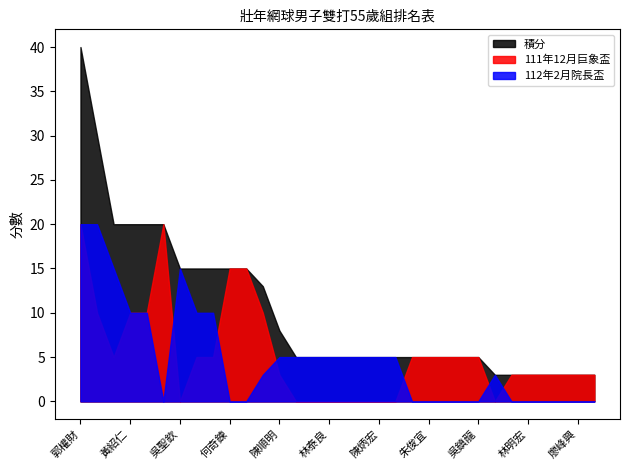

Between 陳炳宏 and 黃欽詮, which is larger?

陳炳宏